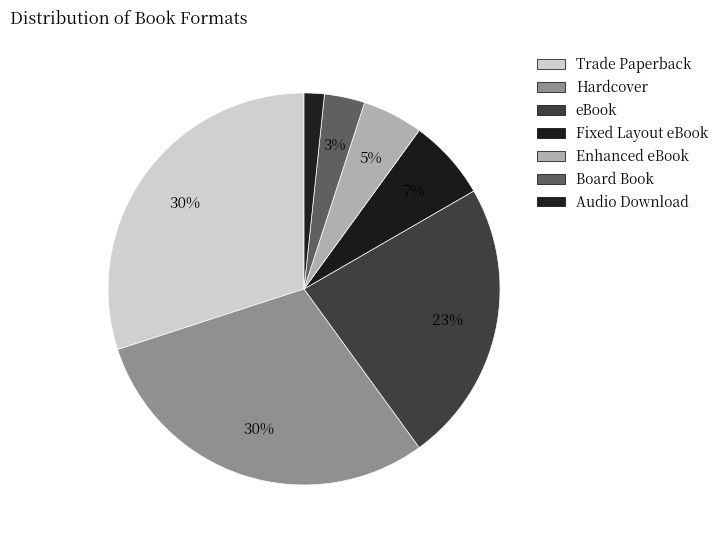

How many segments does this pie chart have?

7